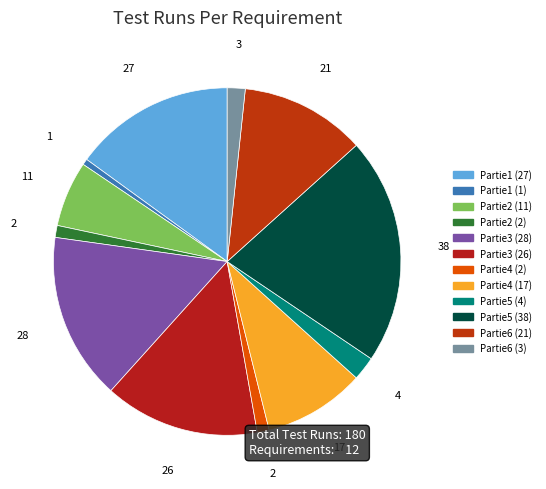

Count the number of slices in the pie.

12